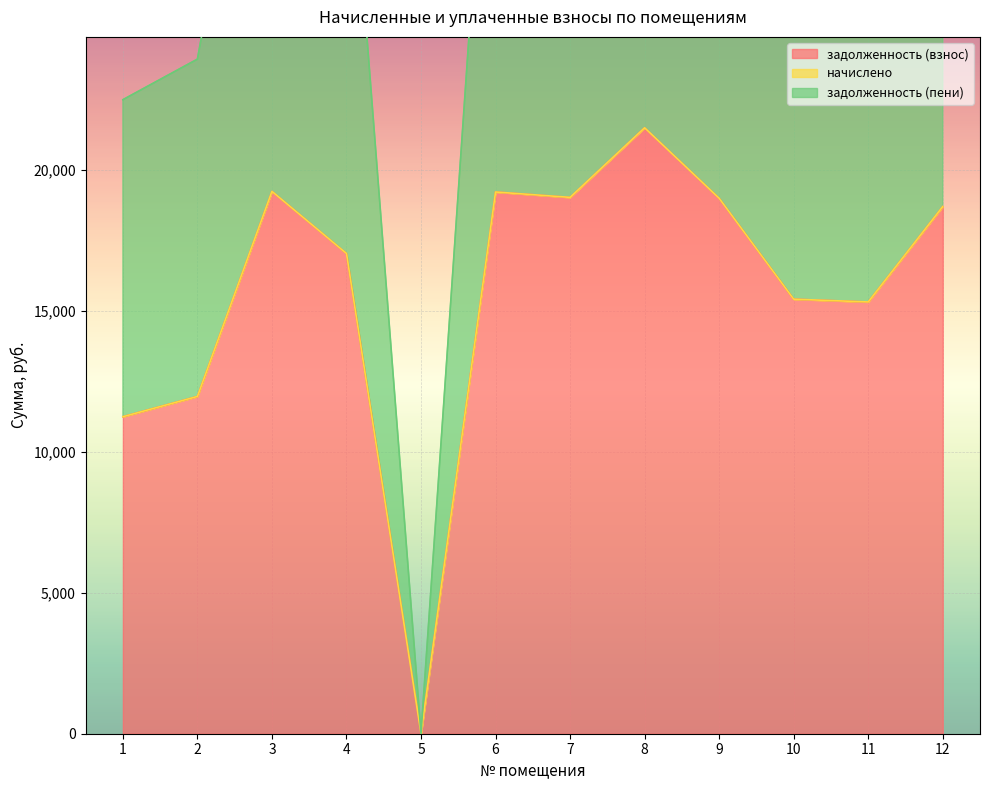

How many interior local valleys does the задолженность (взнос) series have?

3